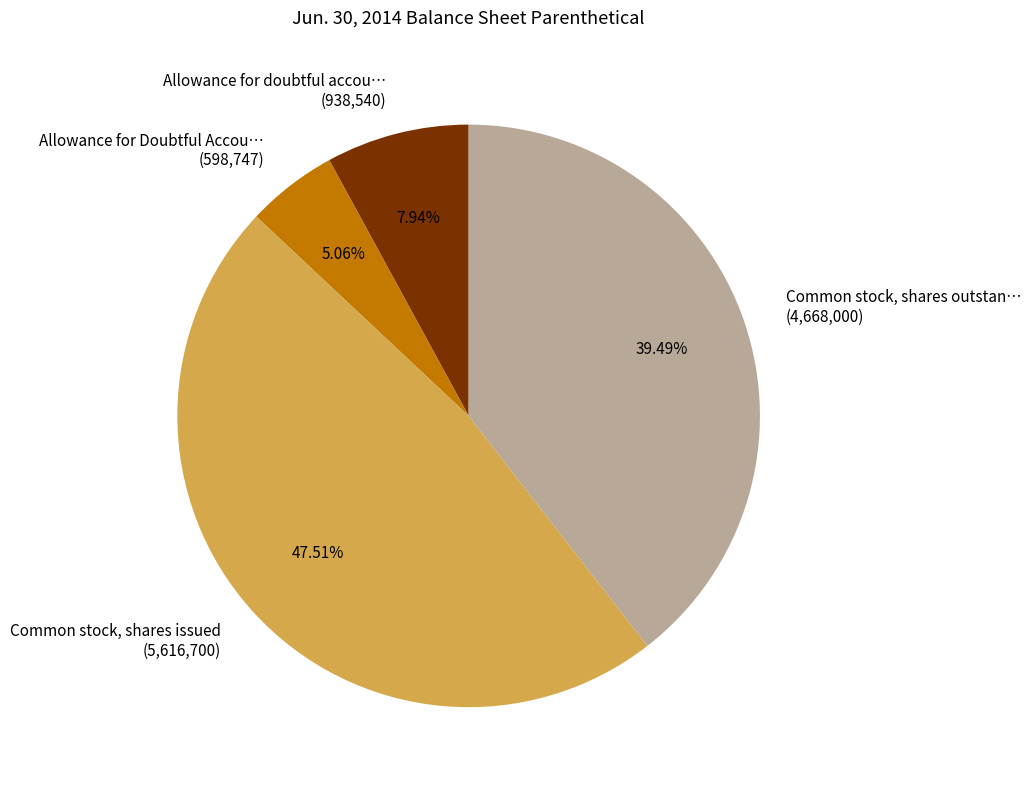

How many segments does this pie chart have?

4